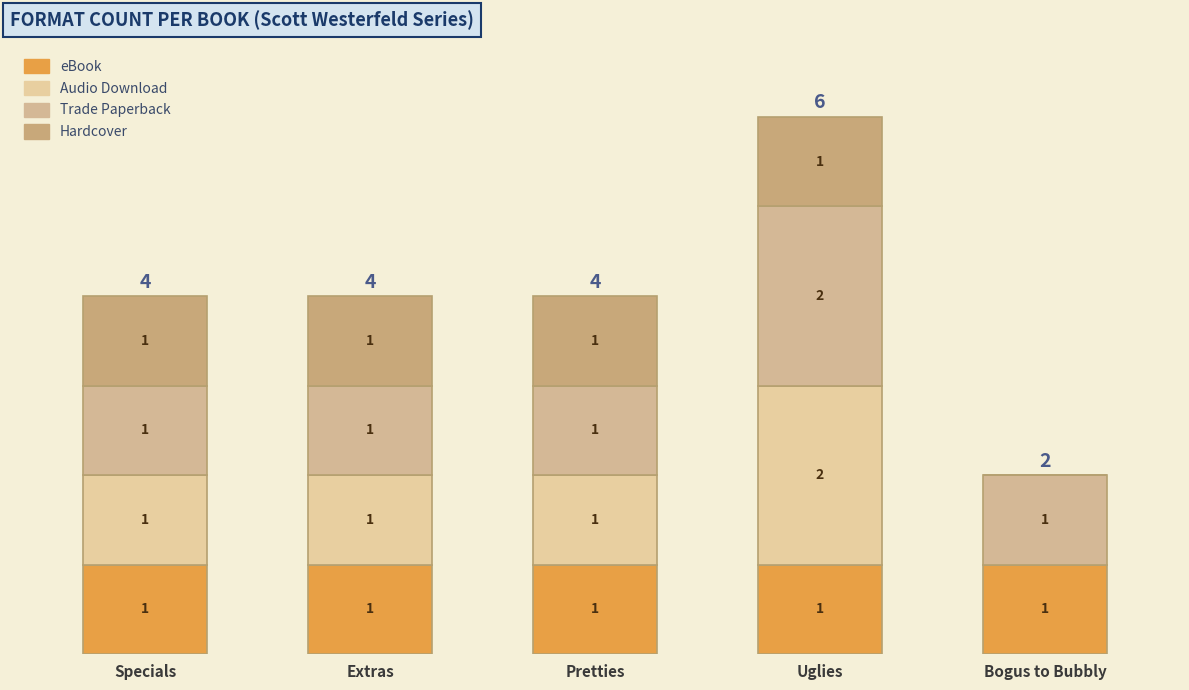

How many categories are shown in the chart?

5